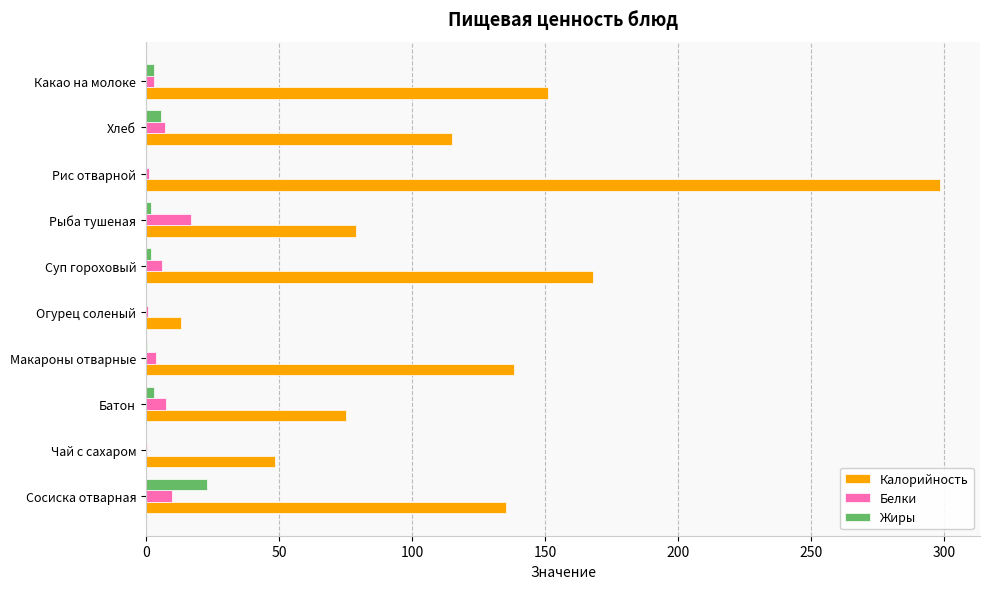

Which series has the largest total across all categories?

Калорийность